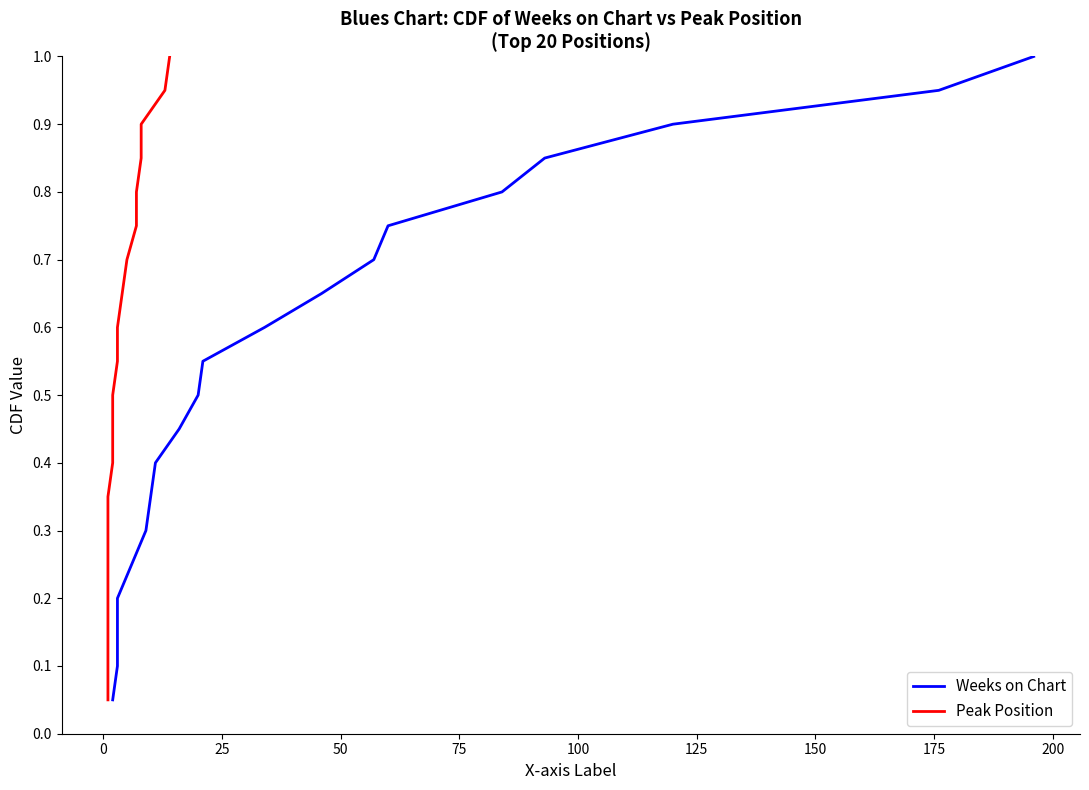

What is the difference between the second highest and minimum values in the Peak Position series?

0.9